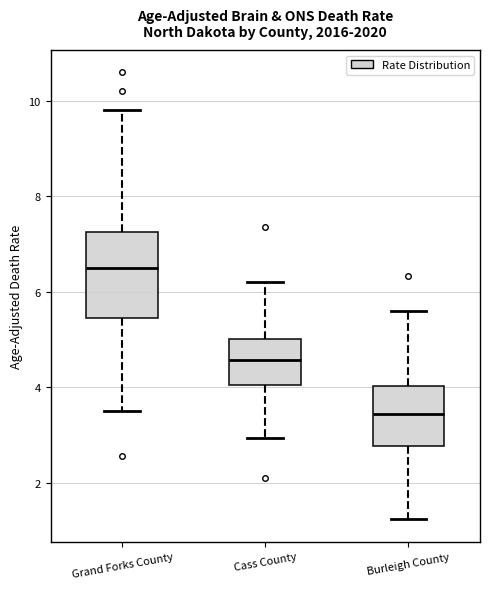

Where does the median line of the box for Grand Forks County sit on the y-axis? The values are not printed on the chart, so give them approximately, as read against the axis.

6.4